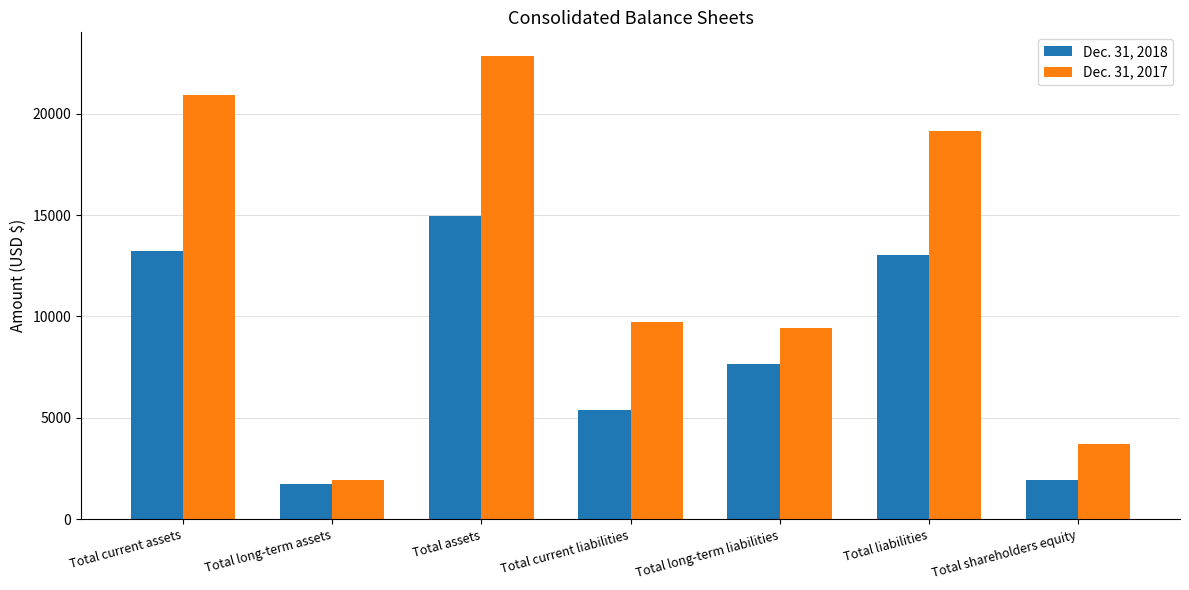

What is the minimum value shown in the chart?

1725